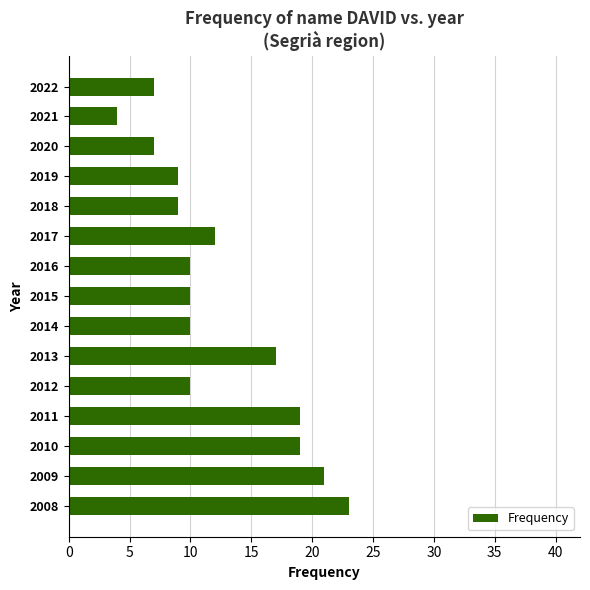

At which label is the value closest to 13?

2017